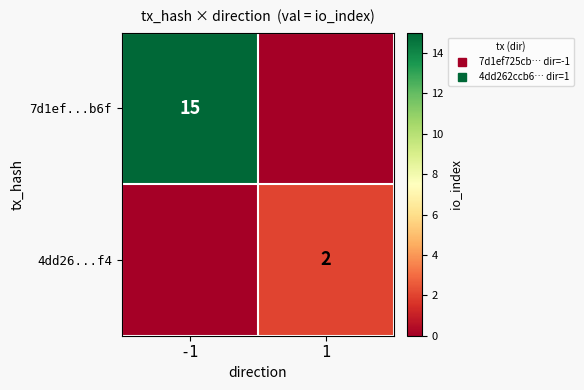

Between 1 and -1, which is larger?

-1